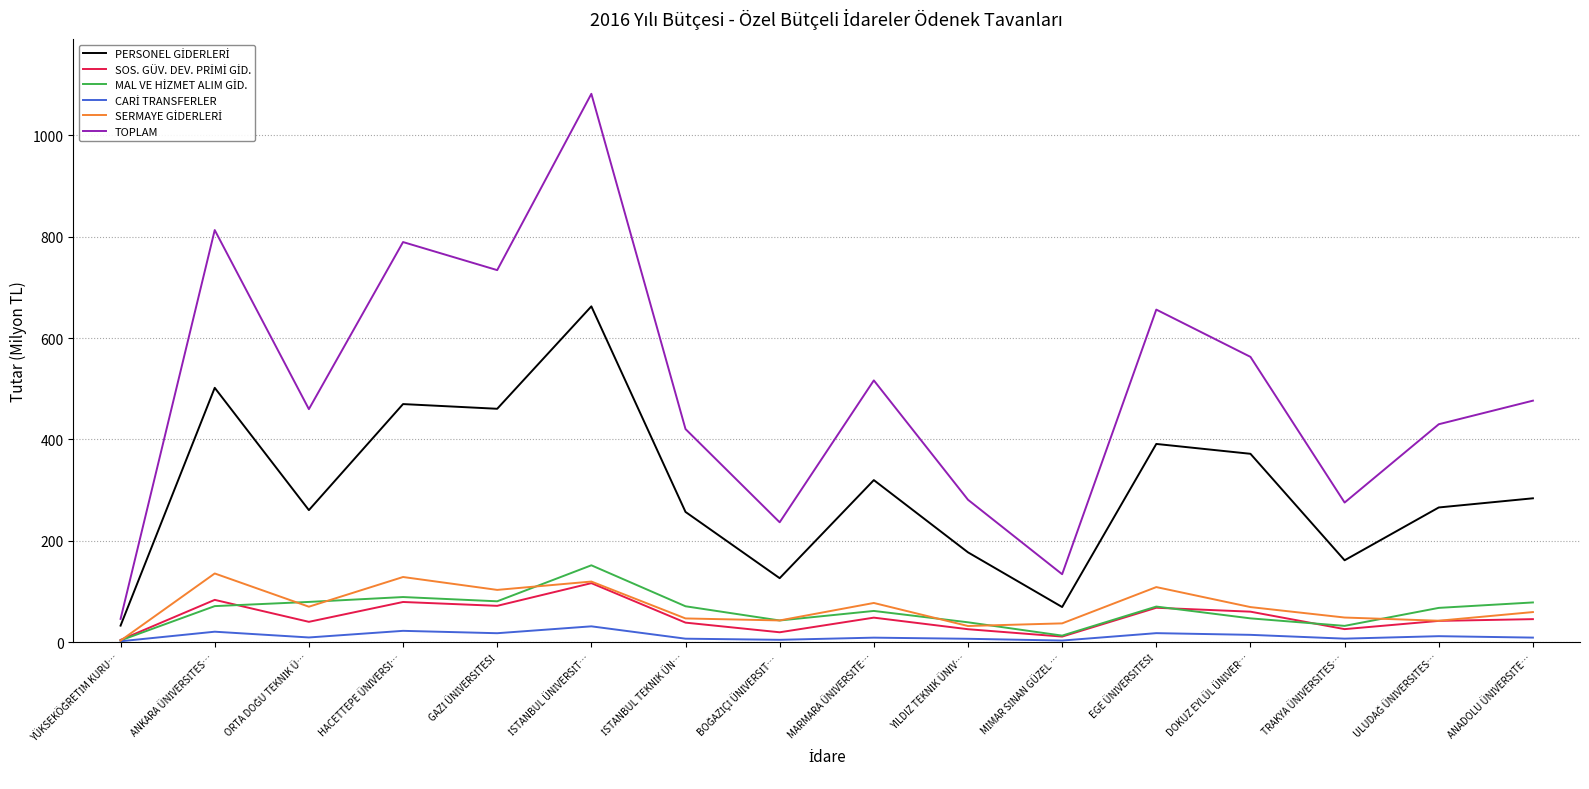

Which series has the largest range (max minus min)?

TOPLAM